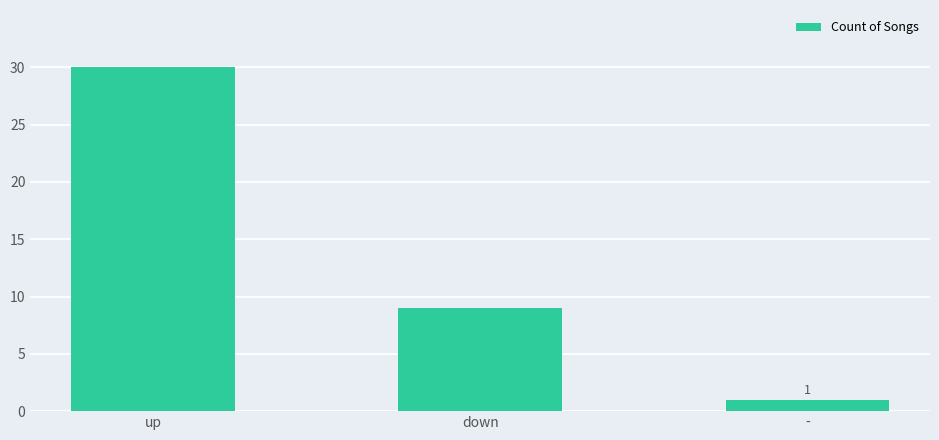

List the labels in order of value, largest first.

up, down, -